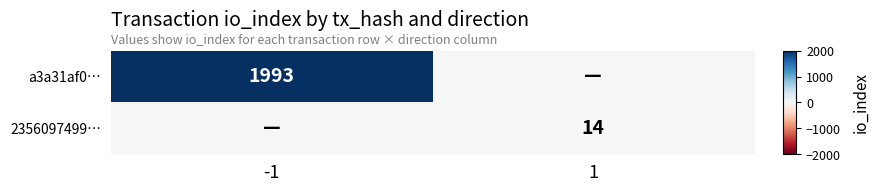

True or false: a3a31af0… has a value of 1304 at -1.

False